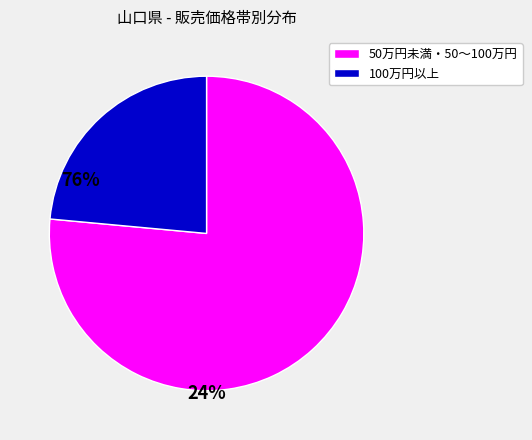

Is there any slice that represents more than half of the pie?

Yes